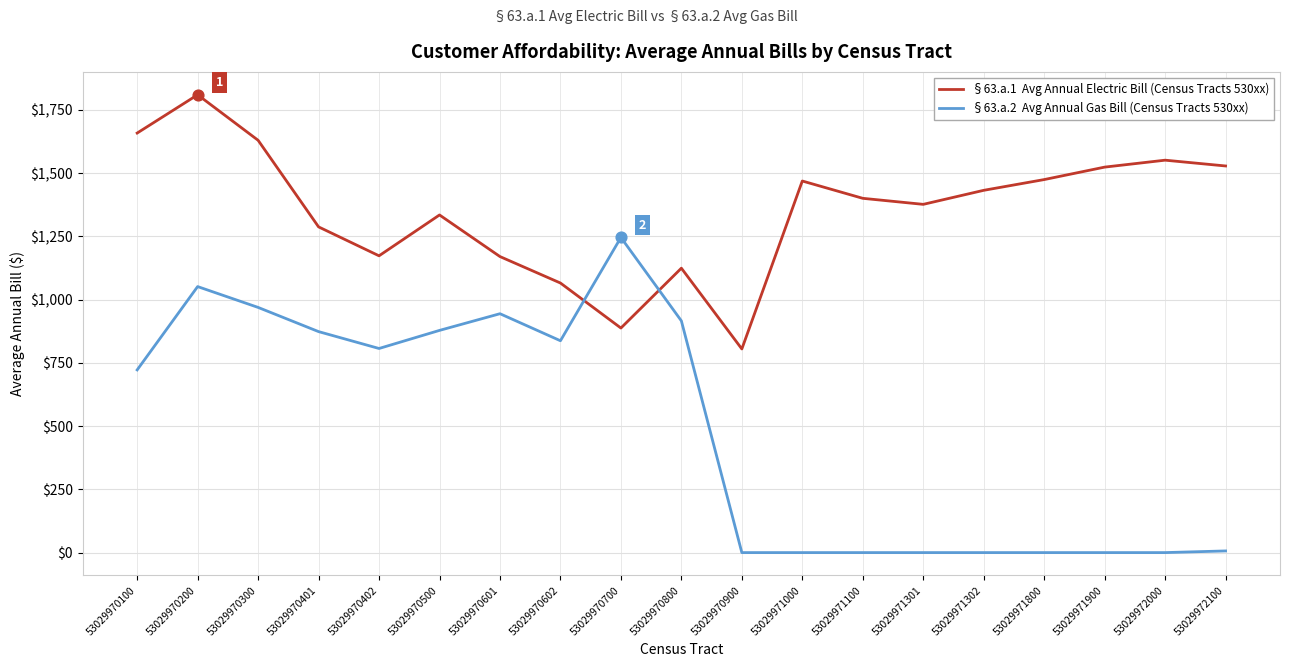

At which category is the sum across all series the highest?

53029970200